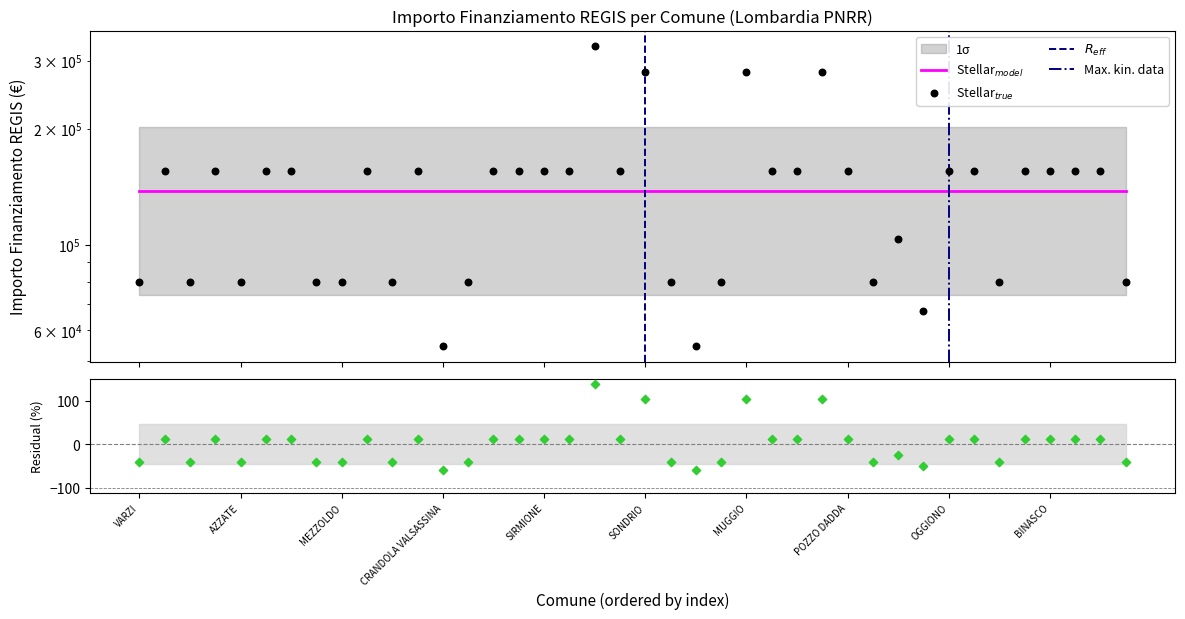

Which has a higher value, PONTE SAN PIETRO or RODIGO?

PONTE SAN PIETRO